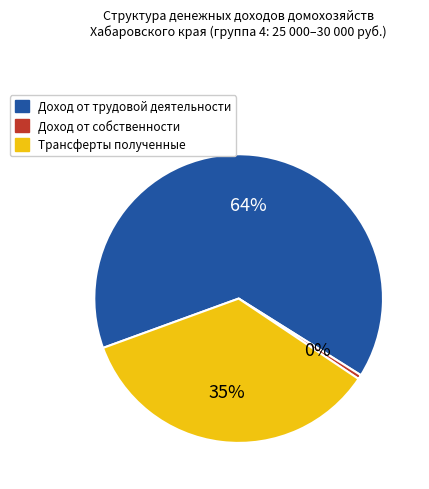

What is the ratio of the value at Трансферты полученные to the value at Доход от собственности?

71.5